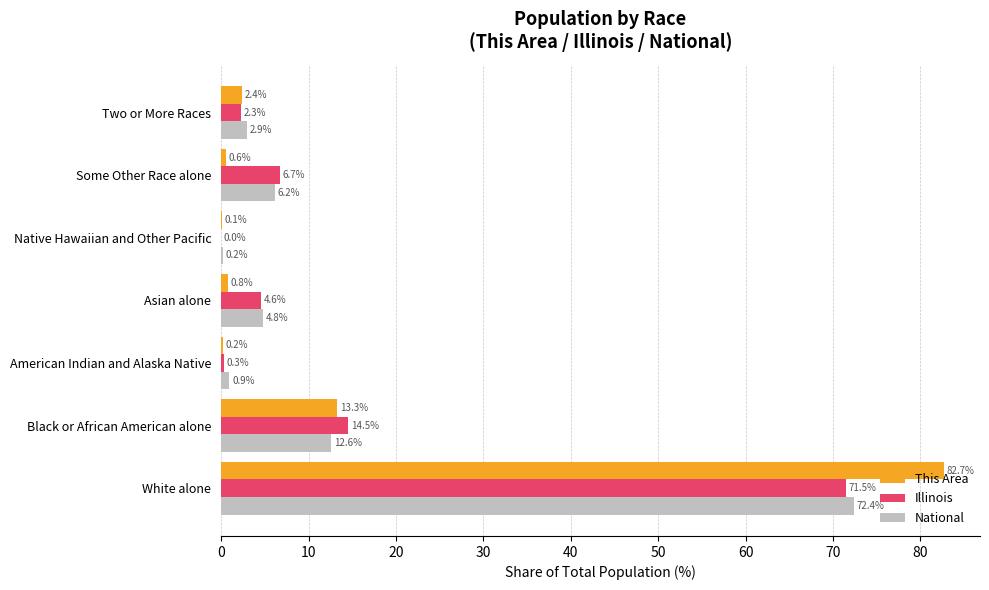

What is the total value across all series at Some Other Race alone?

13.5